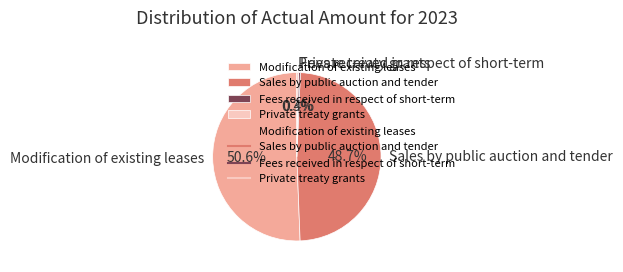

Does Sales by public auction and tender represent more than half of the total?

No